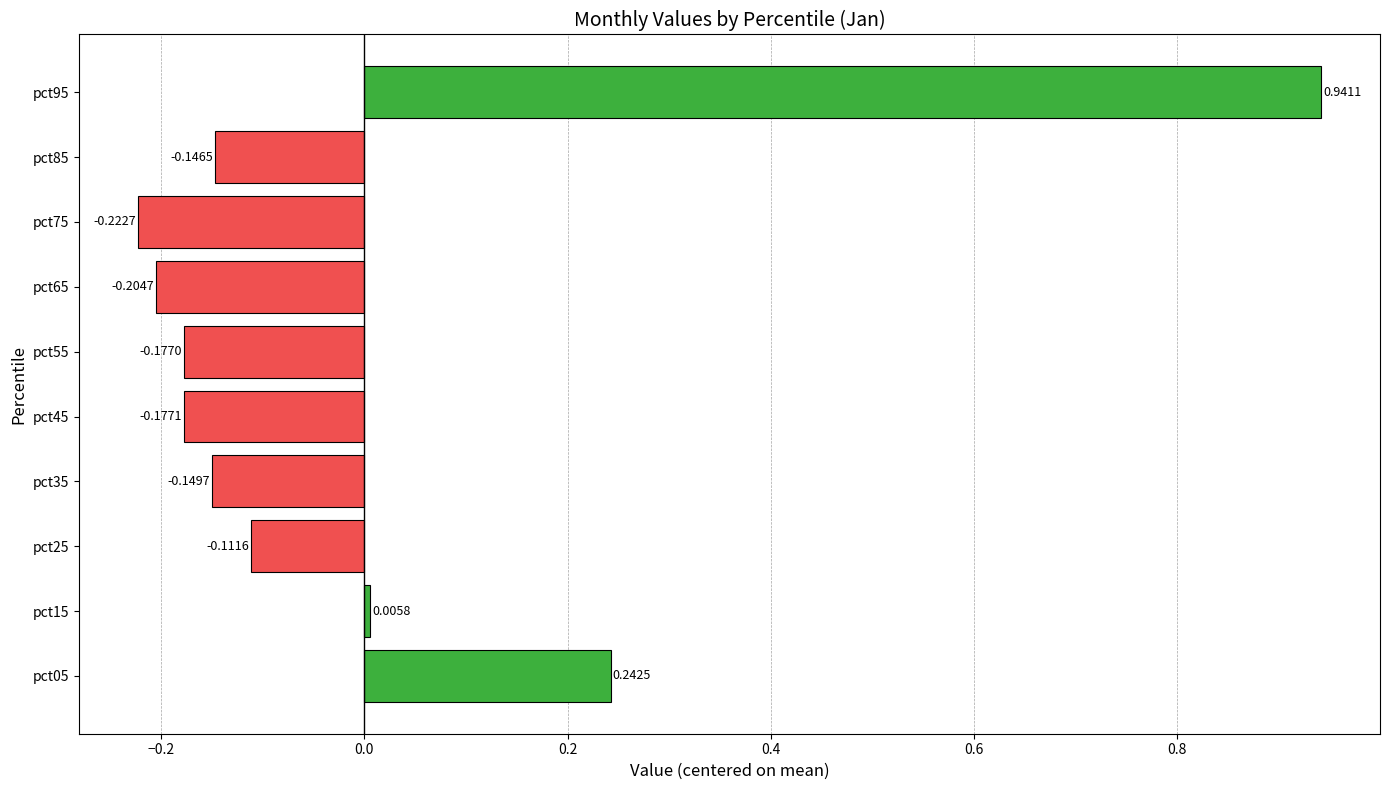

What is the change in value from pct75 to pct85?

+0.1